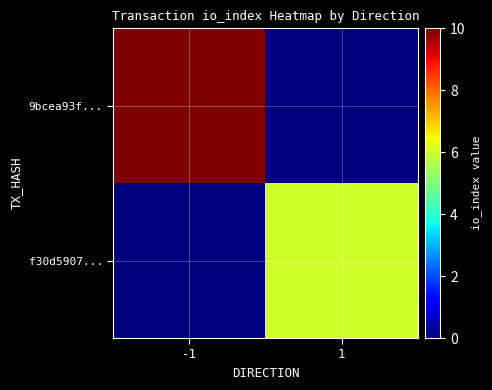

Which series changed the most between -1 and 1?

9bcea93f...